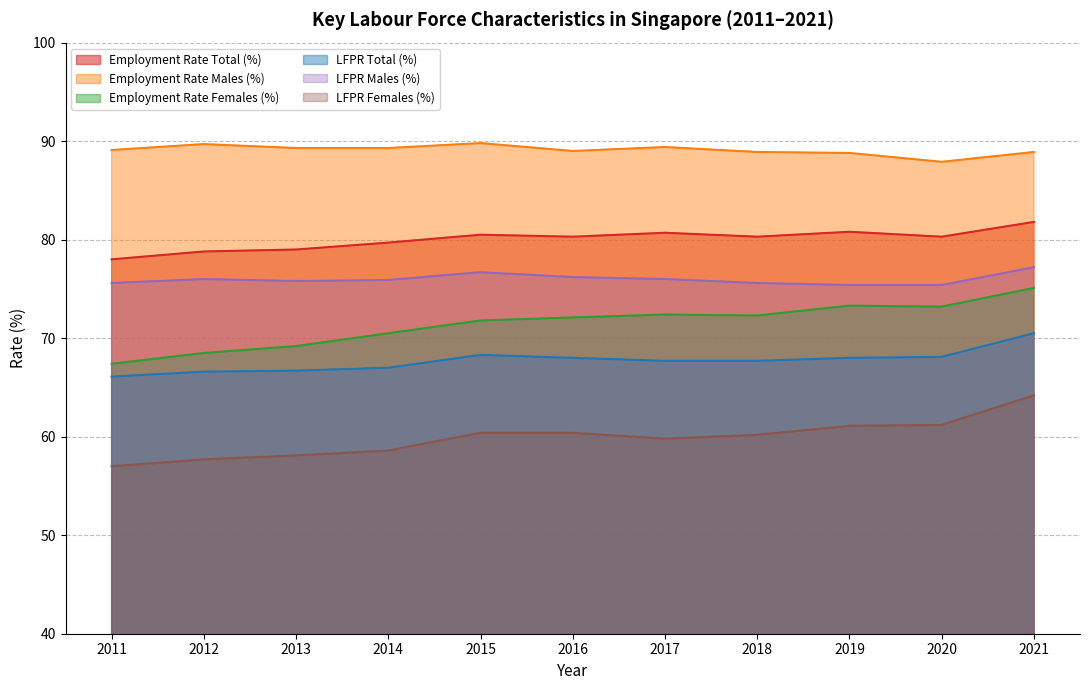

Reading left to right, list all the values displayed in this chart.

Employment Rate Total (%): 2011=78.0	2012=78.8	2013=79.0	2014=79.7	2015=80.5	2016=80.3	2017=80.7	2018=80.3	2019=80.8	2020=80.3	2021=81.8
Employment Rate Males (%): 2011=89.1	2012=89.7	2013=89.3	2014=89.3	2015=89.8	2016=89.0	2017=89.4	2018=88.9	2019=88.8	2020=87.9	2021=88.9
Employment Rate Females (%): 2011=67.4	2012=68.5	2013=69.2	2014=70.5	2015=71.8	2016=72.1	2017=72.4	2018=72.3	2019=73.3	2020=73.2	2021=75.1
LFPR Total (%): 2011=66.1	2012=66.6	2013=66.7	2014=67.0	2015=68.3	2016=68.0	2017=67.7	2018=67.7	2019=68.0	2020=68.1	2021=70.5
LFPR Males (%): 2011=75.6	2012=76.0	2013=75.8	2014=75.9	2015=76.7	2016=76.2	2017=76.0	2018=75.6	2019=75.4	2020=75.4	2021=77.2
LFPR Females (%): 2011=57.0	2012=57.7	2013=58.1	2014=58.6	2015=60.4	2016=60.4	2017=59.8	2018=60.2	2019=61.1	2020=61.2	2021=64.2